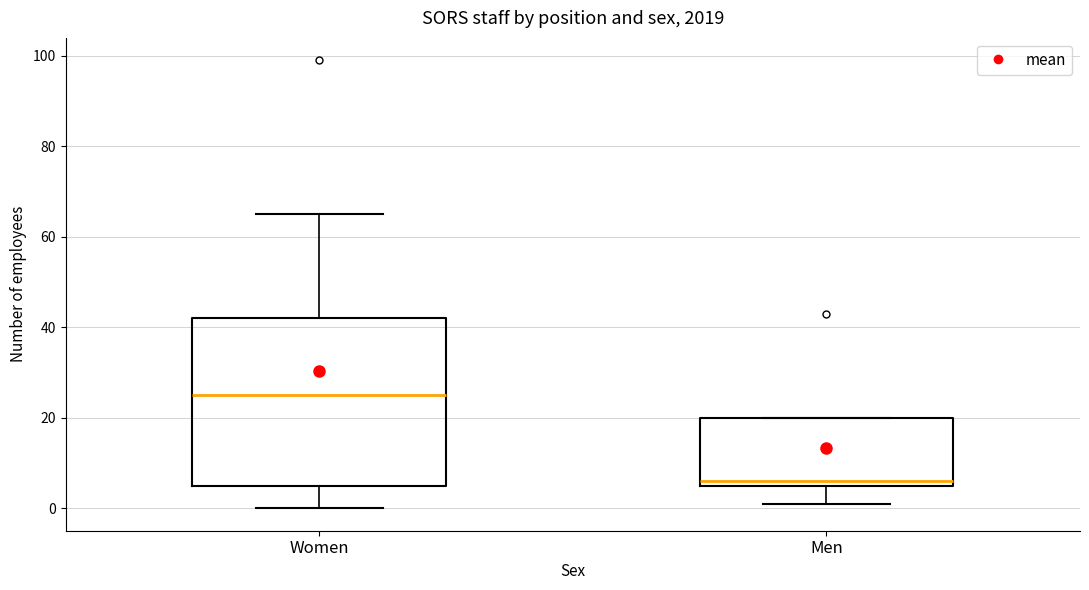

Where does the lower whisker of the box for Men end on the y-axis? The values are not printed on the chart, so give them approximately, as read against the axis.

2